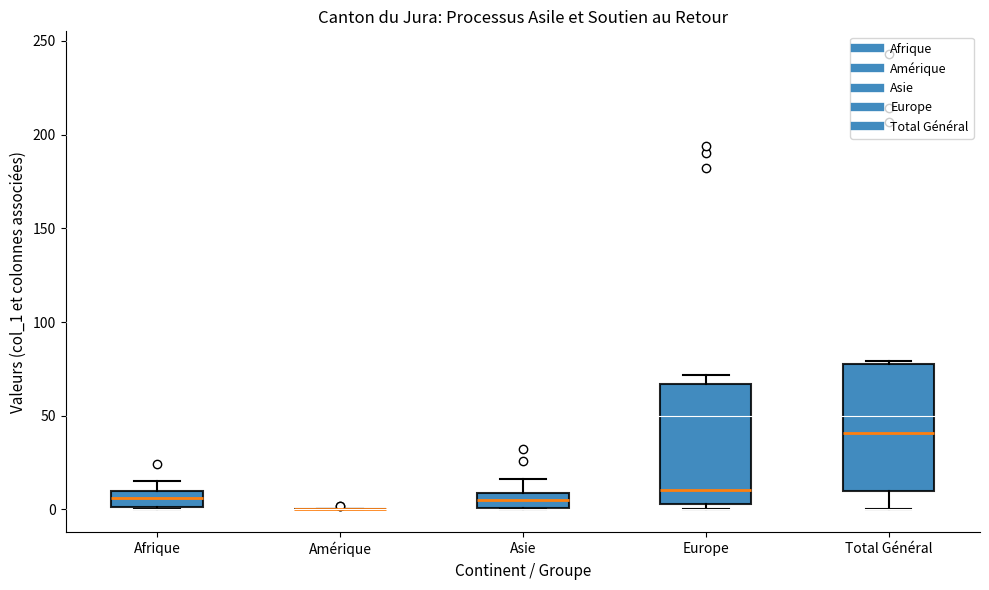

Where is the upper edge of the box for Afrique on the y-axis? The values are not printed on the chart, so give them approximately, as read against the axis.

10